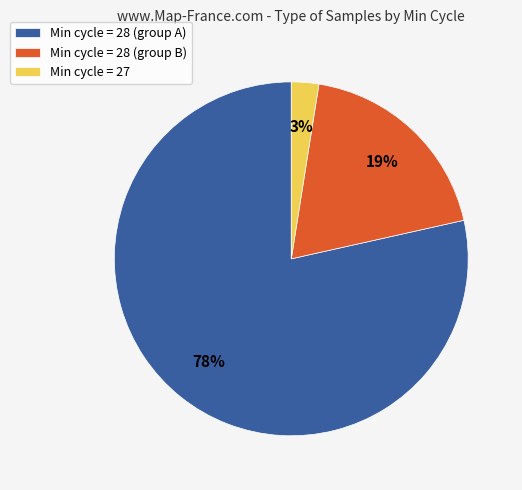

Between Min cycle = 28 (group B) and Min cycle = 27, which is larger?

Min cycle = 28 (group B)